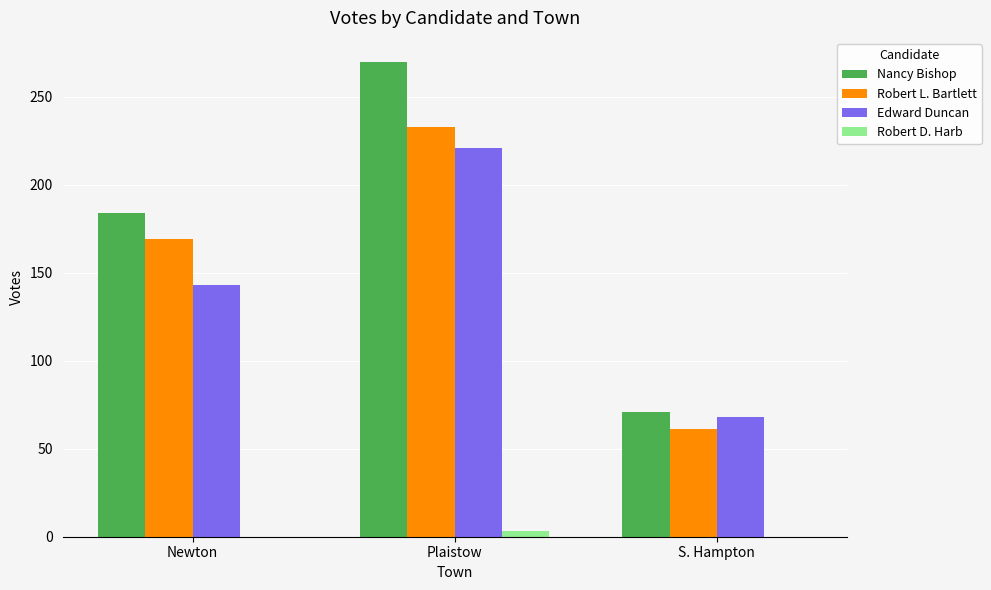

Is it true that Robert D. Harb equals 0 at Newton?

True